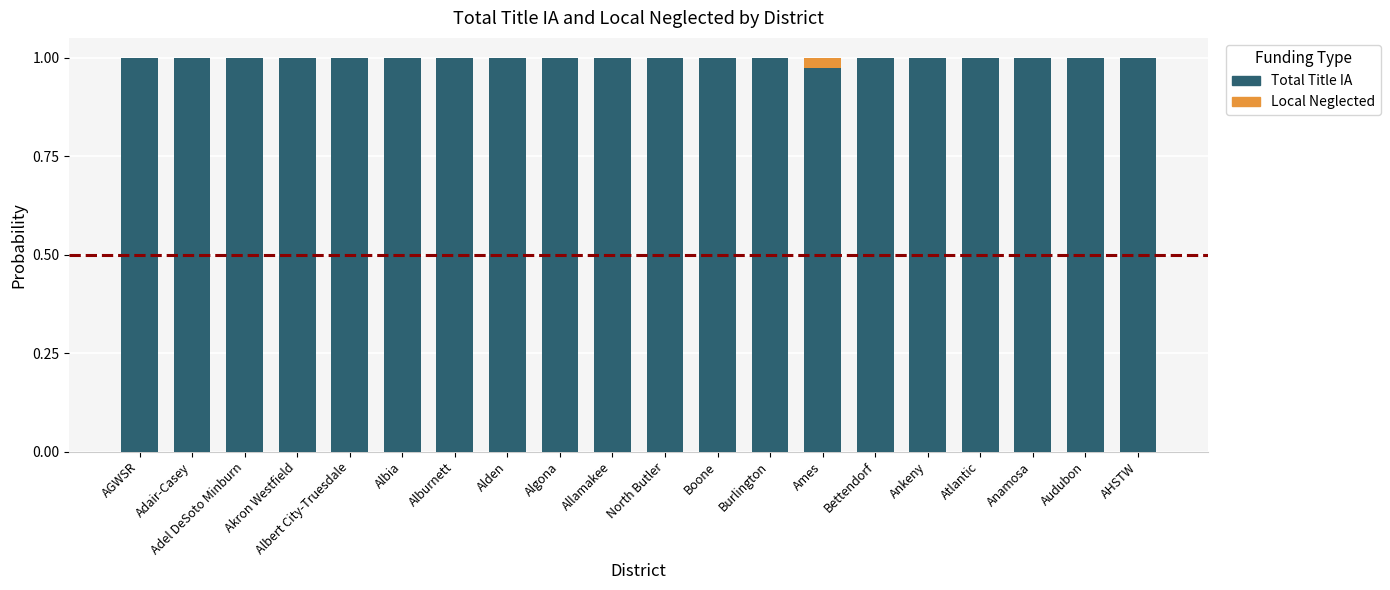

The Total Title IA series shows 1.0 at Boone. True or false?

True